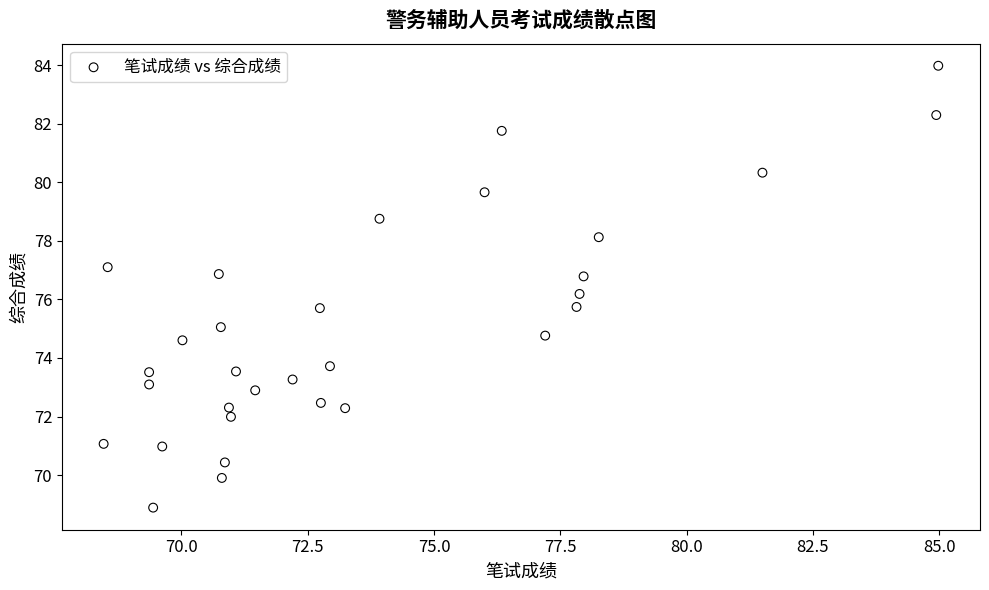

What is the range of Y values (max minus min)?

15.1